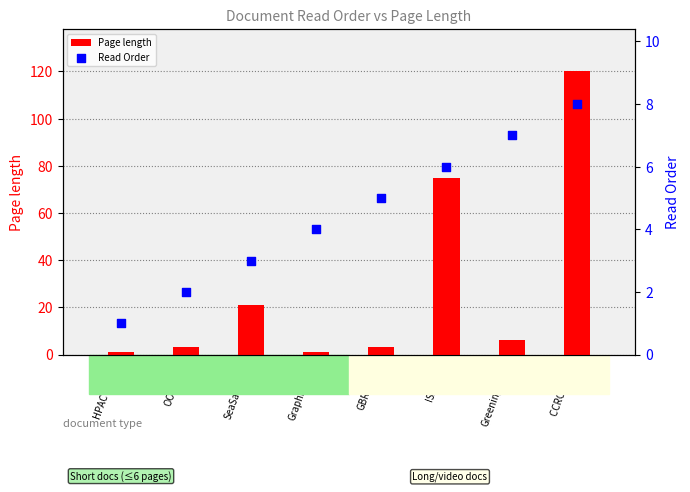

Is the value of Page length at ISA2020 greater than the value of Read Order at GreeningSinai?

Yes